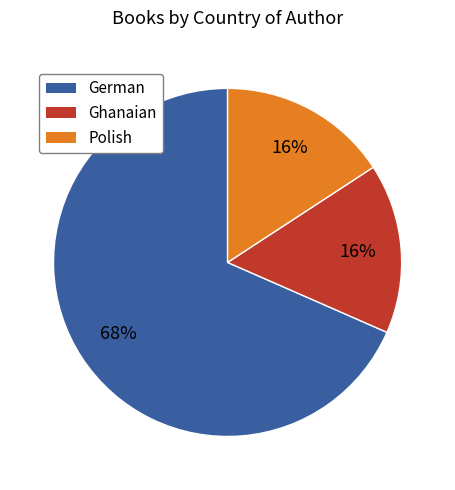

The Polish slice represents 25% of the pie. True or false?

False